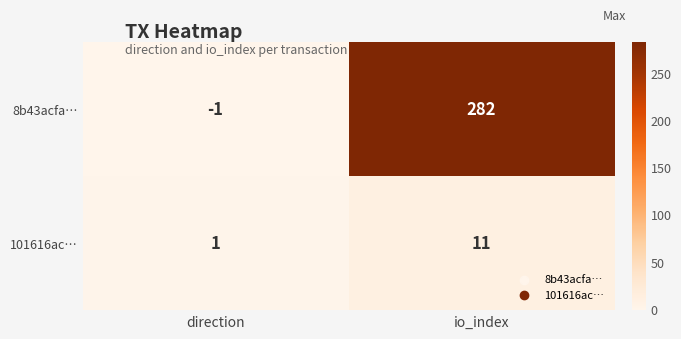

Which label corresponds to the largest value in the chart?

io_index